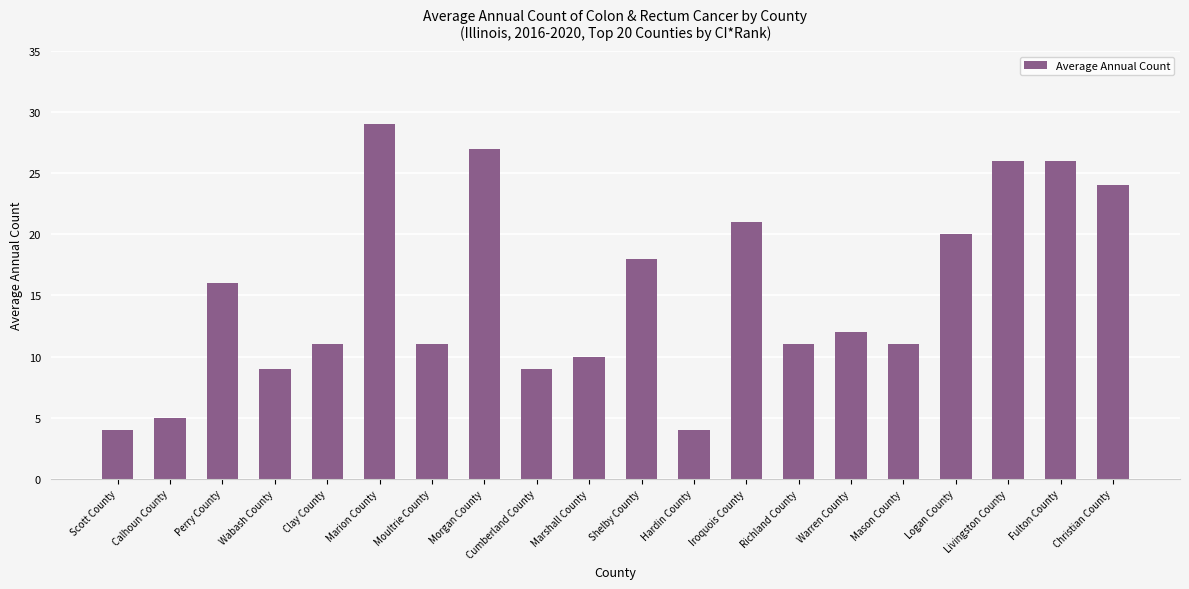

Is it true that the value at Warren County is 12?

True